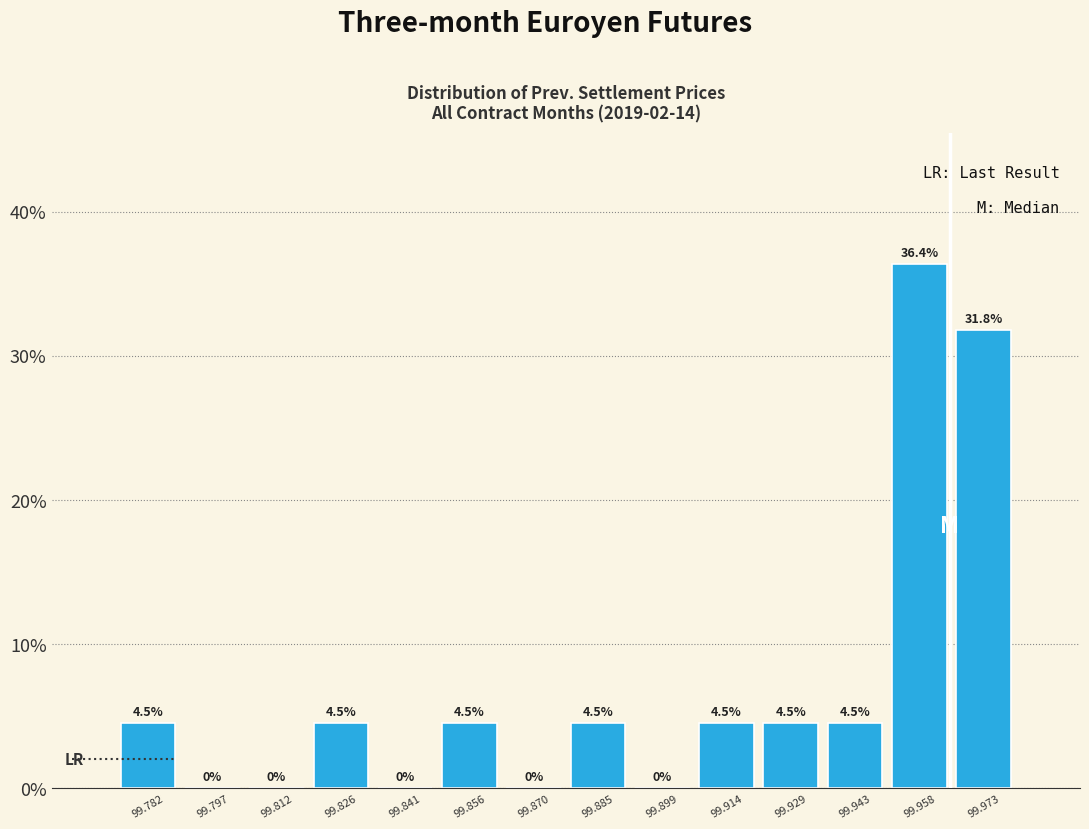

Reading left to right, transcribe this chart: for each bar, give the range it covers on the x-axis and its height. The bar edges are not printed on the chart, so give them approximately, as read against the axis.

99.776 to 99.790: 4.5
99.790 to 99.804: 0.0
99.804 to 99.818: 0.0
99.818 to 99.834: 4.5
99.834 to 99.848: 0.0
99.848 to 99.862: 4.5
99.862 to 99.878: 0.0
99.878 to 99.892: 4.5
99.892 to 99.906: 0.0
99.906 to 99.922: 4.5
99.922 to 99.936: 4.5
99.936 to 99.950: 4.5
99.950 to 99.966: 36.4
99.966 to 99.980: 31.8